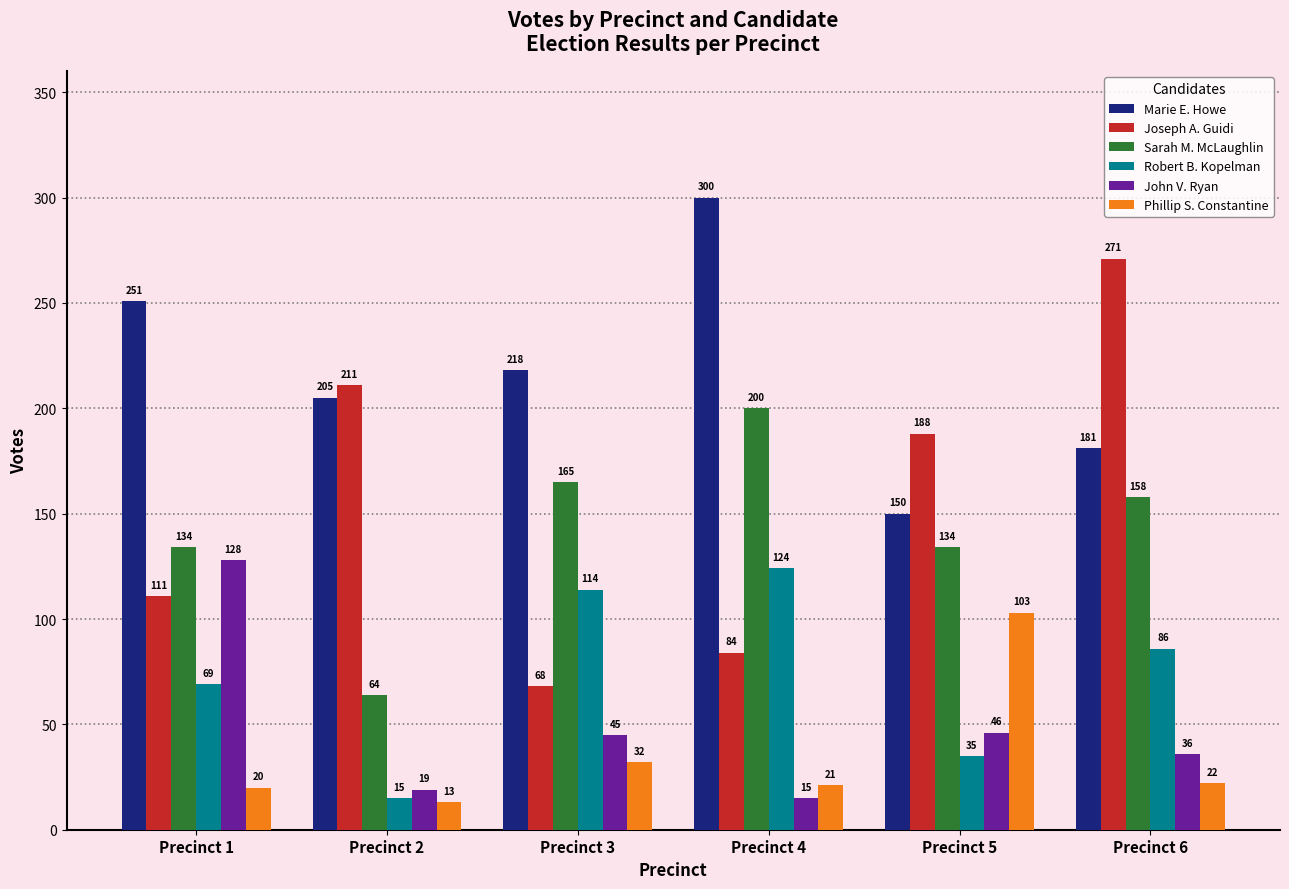

What is the difference between the highest and lowest values at Precinct 5?

153